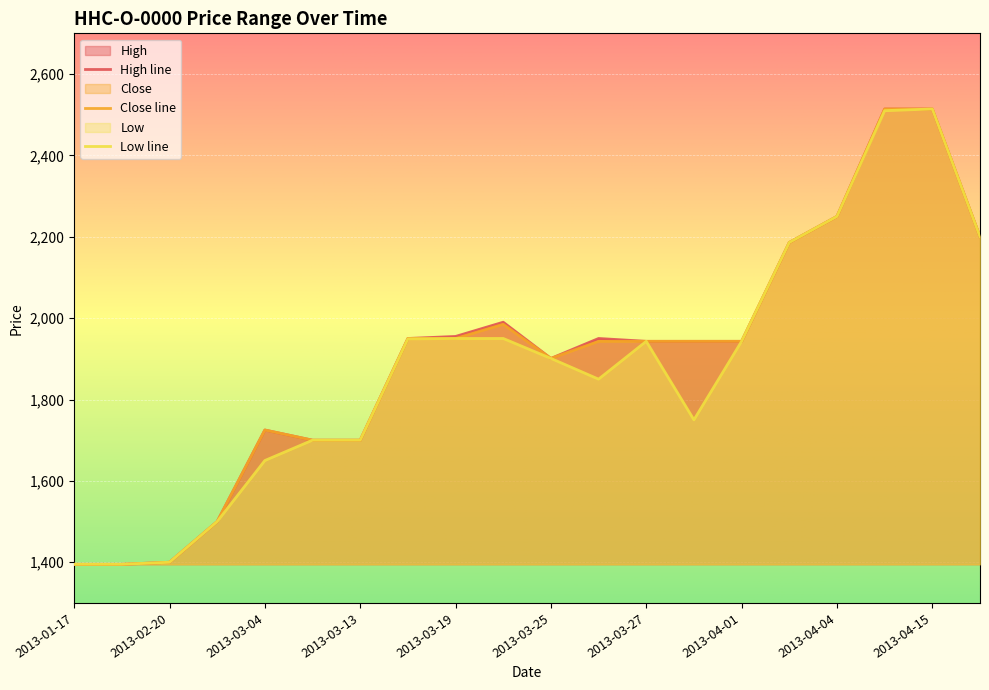

What are all the series names shown in the legend?

High, Close, Low